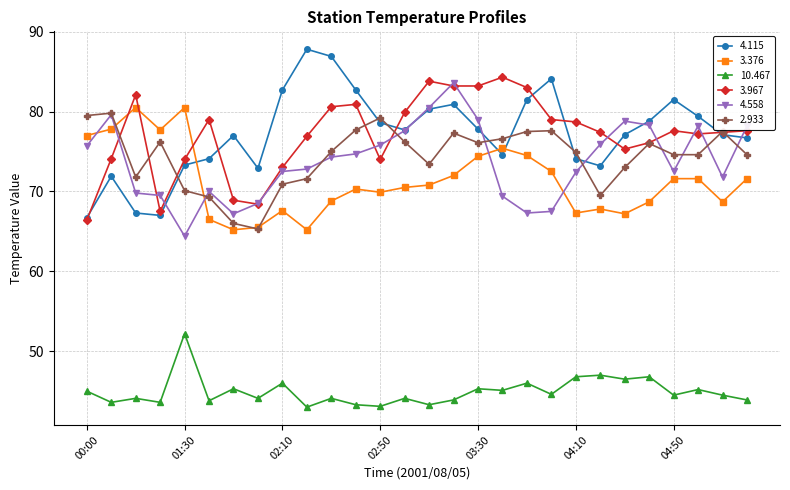

What is the greatest value displayed?

87.8